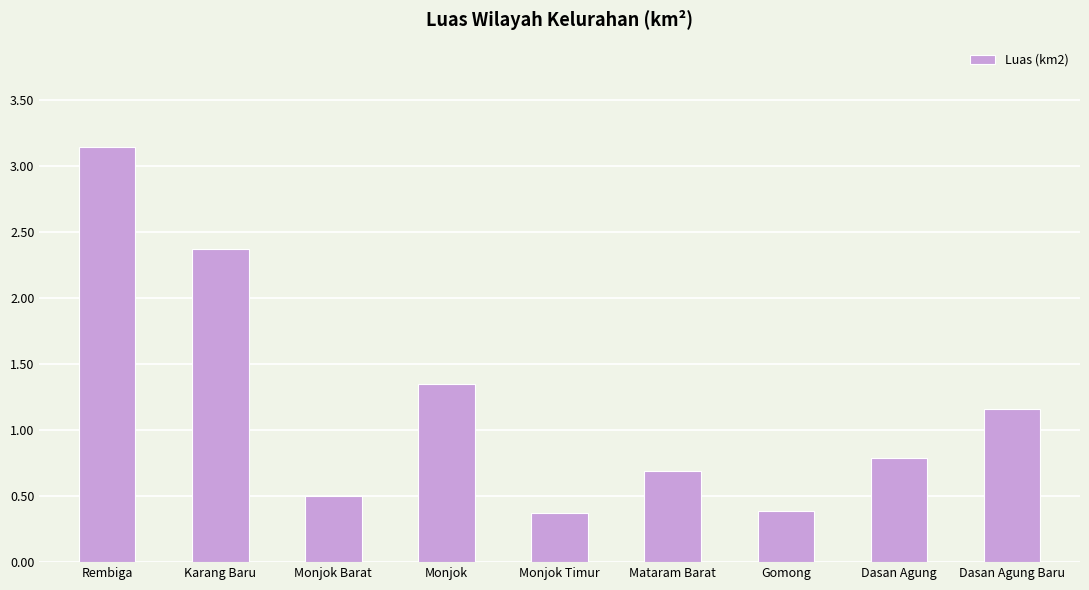

At which category does the chart reach its peak across all series?

Rembiga